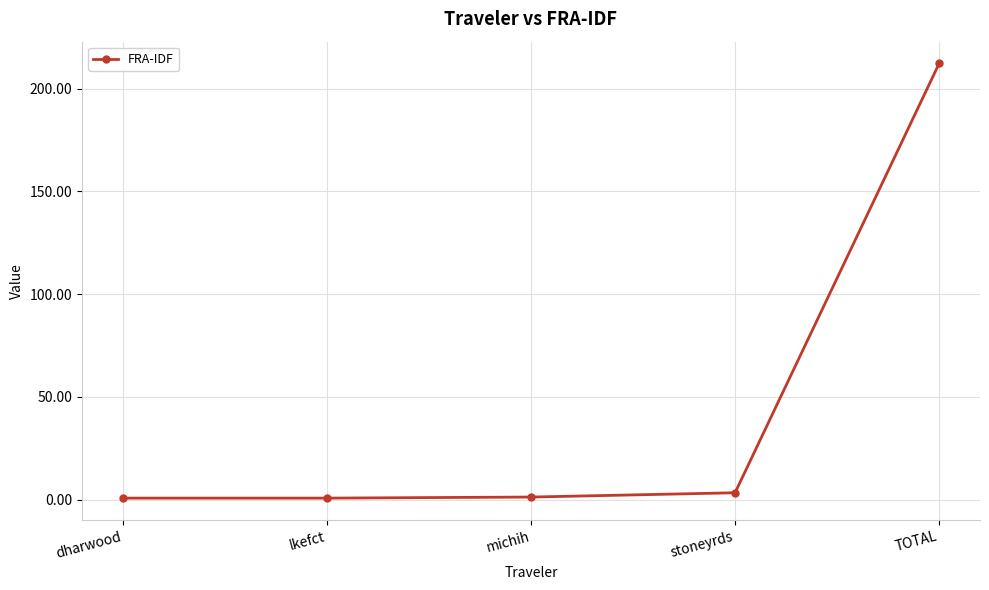

What is the label of the 4th point from the left?

stoneyrds